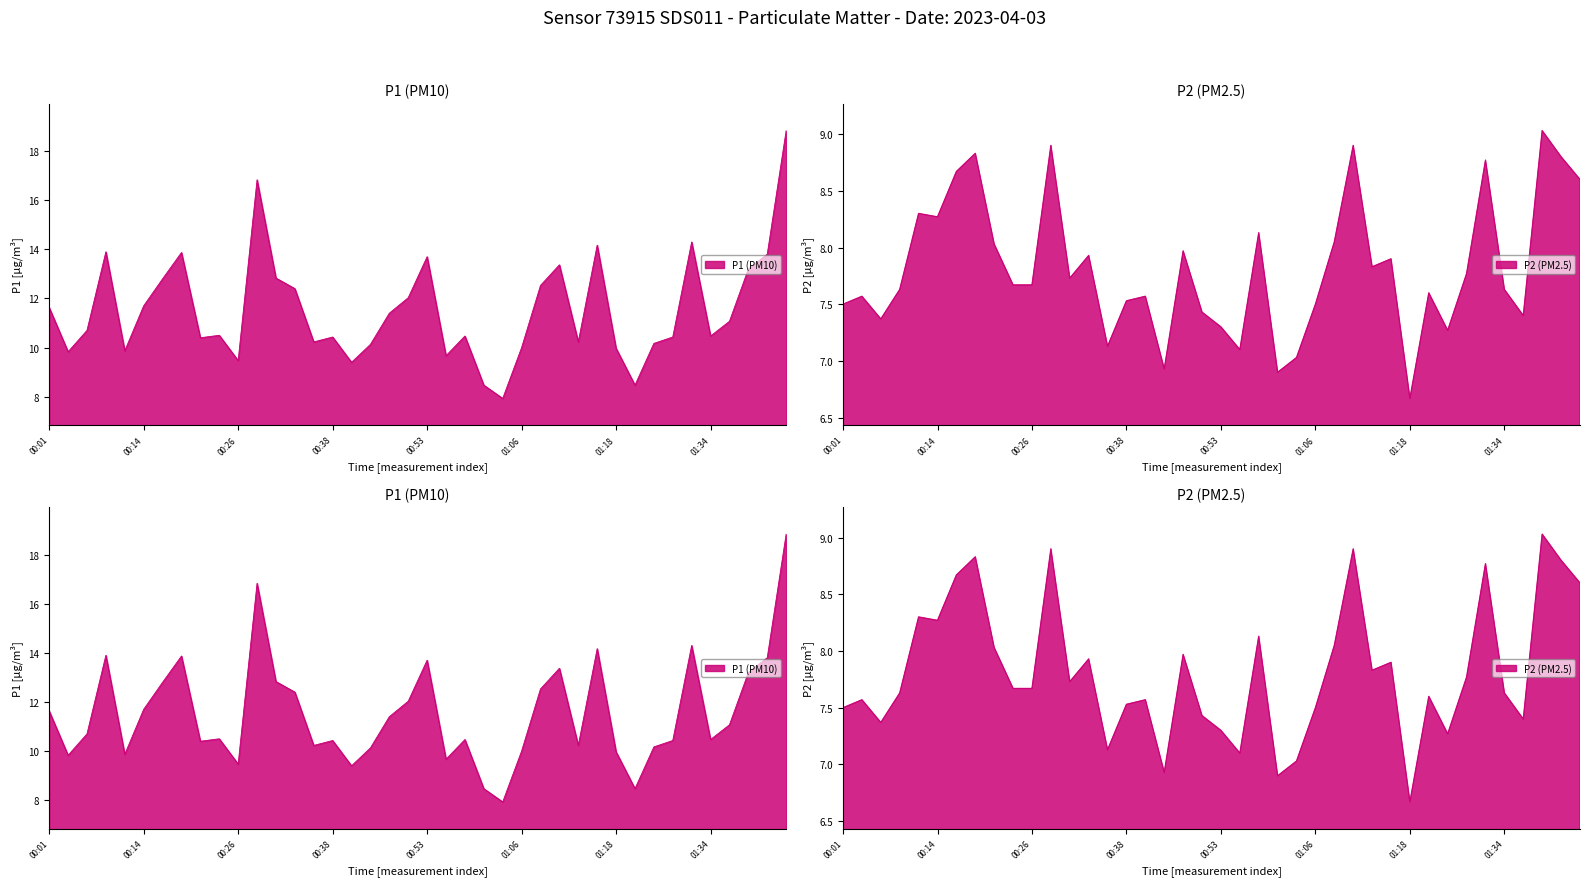

Does the chart have visible grid lines?

No